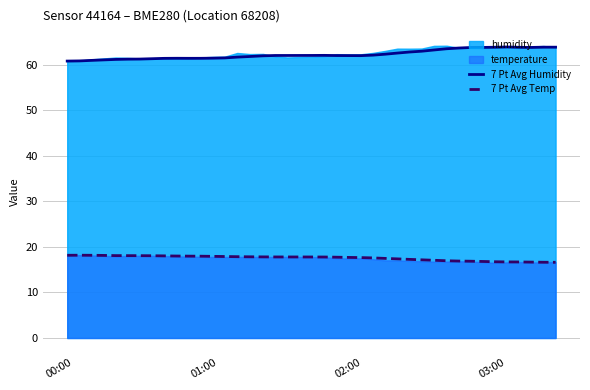

Does the chart have visible grid lines?

Yes